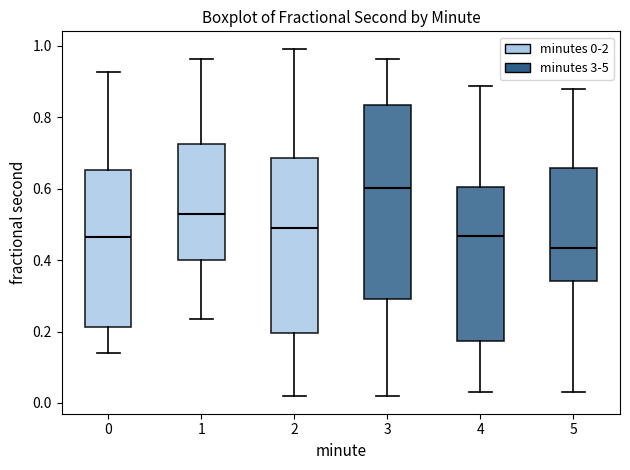

Reading left to right, read every box against the y-axis: the position of its median line, the range the box covers, and the ends of its whiskers. The values are not printed on the chart, so give them approximately, as read against the axis.

0: median 0.46, box 0.22 to 0.66, whiskers 0.14 to 0.92
1: median 0.52, box 0.40 to 0.72, whiskers 0.24 to 0.96
2: median 0.50, box 0.20 to 0.68, whiskers 0.02 to 1.00
3: median 0.60, box 0.30 to 0.84, whiskers 0.02 to 0.96
4: median 0.46, box 0.18 to 0.60, whiskers 0.04 to 0.88
5: median 0.44, box 0.34 to 0.66, whiskers 0.04 to 0.88